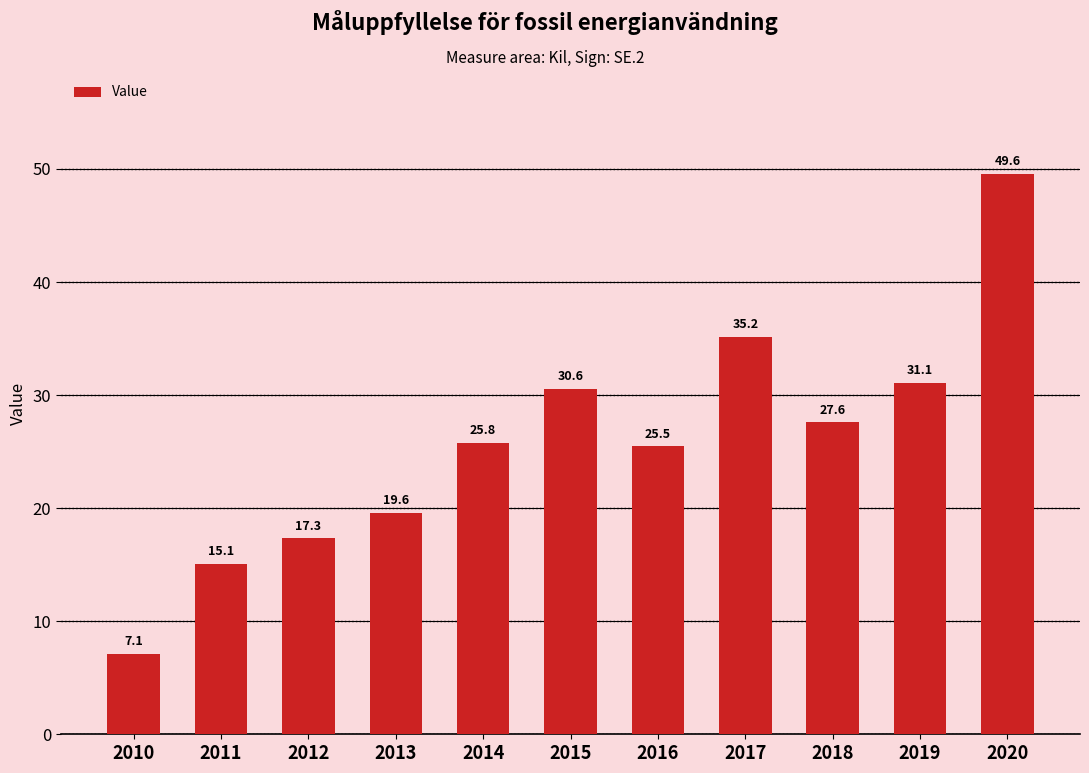

What is the change in value from 2019 to 2020?

+18.5